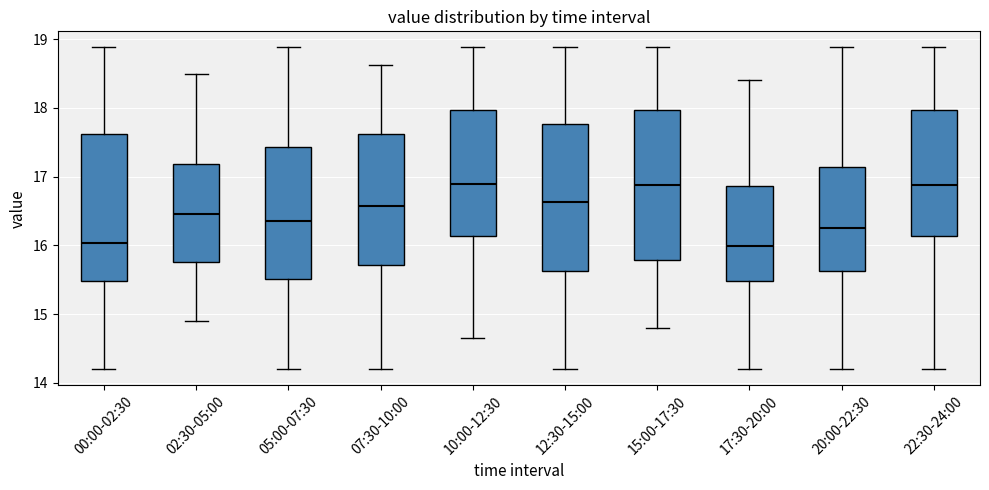

Reading left to right, read every box against the y-axis: the position of its median line, the range the box covers, and the ends of its whiskers. The values are not printed on the chart, so give them approximately, as read against the axis.

00:00-02:30: median 16.0, box 15.5 to 17.6, whiskers 14.2 to 18.9
02:30-05:00: median 16.5, box 15.8 to 17.2, whiskers 14.9 to 18.5
05:00-07:30: median 16.4, box 15.5 to 17.4, whiskers 14.2 to 18.9
07:30-10:00: median 16.6, box 15.7 to 17.6, whiskers 14.2 to 18.6
10:00-12:30: median 16.9, box 16.1 to 18.0, whiskers 14.7 to 18.9
12:30-15:00: median 16.6, box 15.6 to 17.8, whiskers 14.2 to 18.9
15:00-17:30: median 16.9, box 15.8 to 18.0, whiskers 14.8 to 18.9
17:30-20:00: median 16.0, box 15.5 to 16.9, whiskers 14.2 to 18.4
20:00-22:30: median 16.3, box 15.6 to 17.1, whiskers 14.2 to 18.9
22:30-24:00: median 16.9, box 16.1 to 18.0, whiskers 14.2 to 18.9